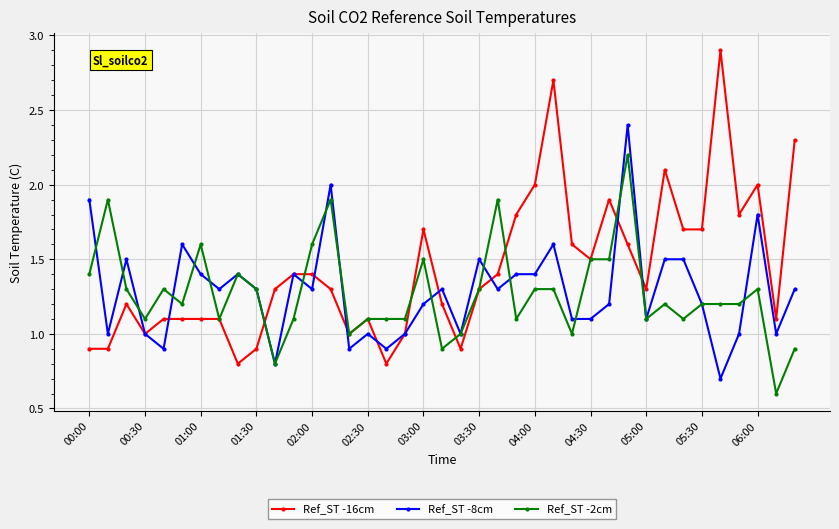

True or false: Ref_ST -2cm and Ref_ST -8cm cross at least once.

True